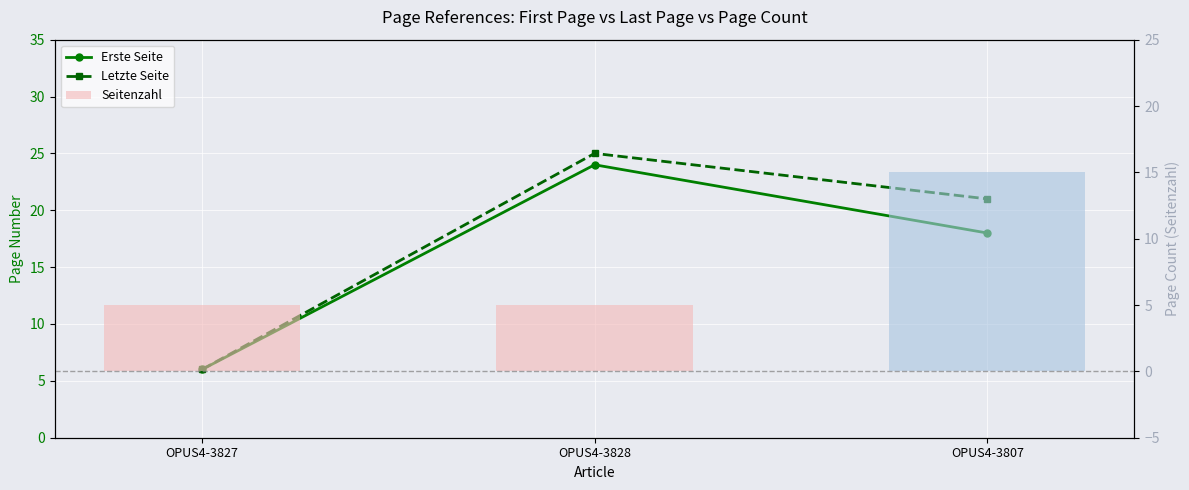

Are the bars horizontal?

No